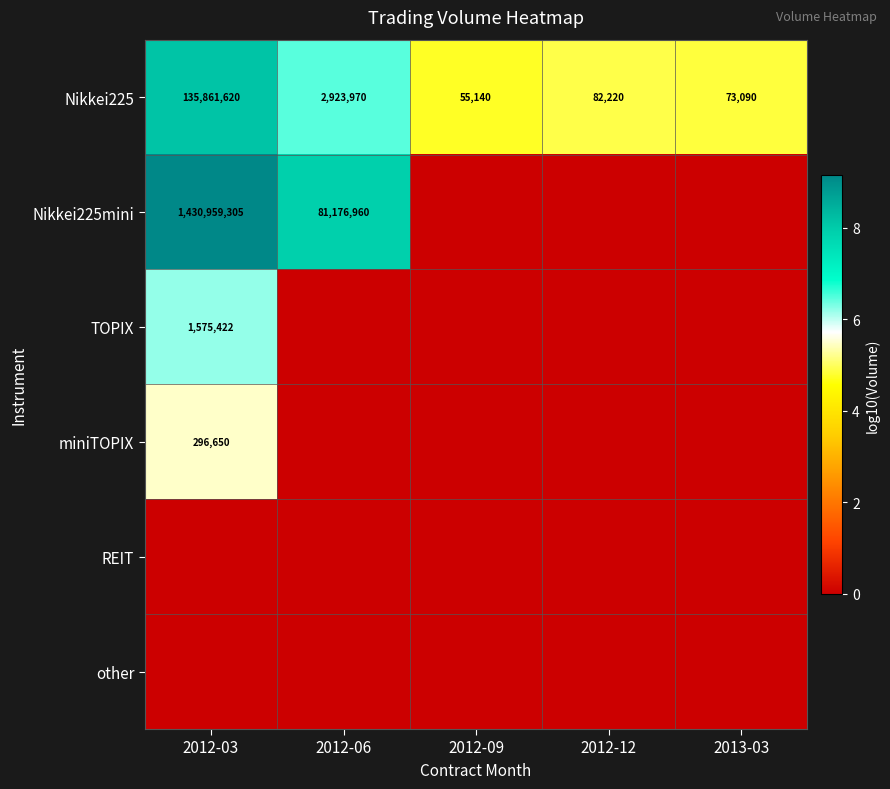

The value of TOPIX at 2012-09 is 2.8. True or false?

False